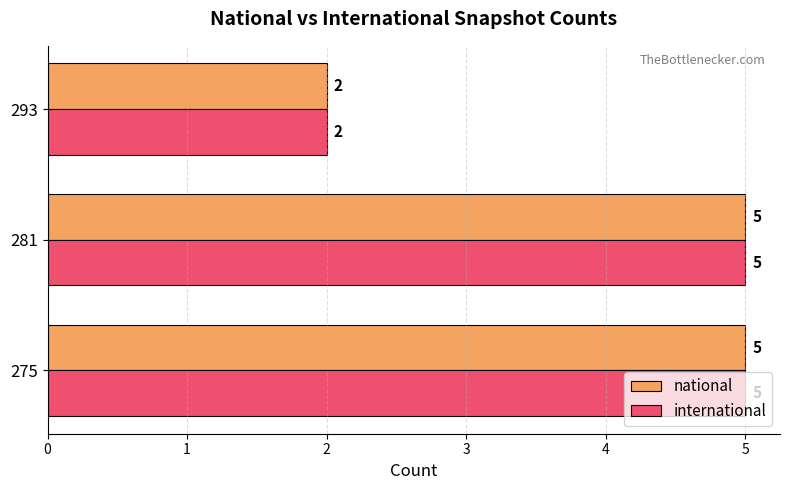

At which label does national reach its minimum?

293